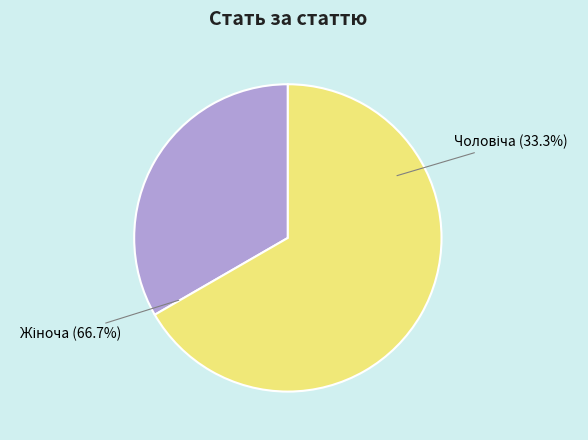

To the nearest percent, what is the average slice percentage?

50%